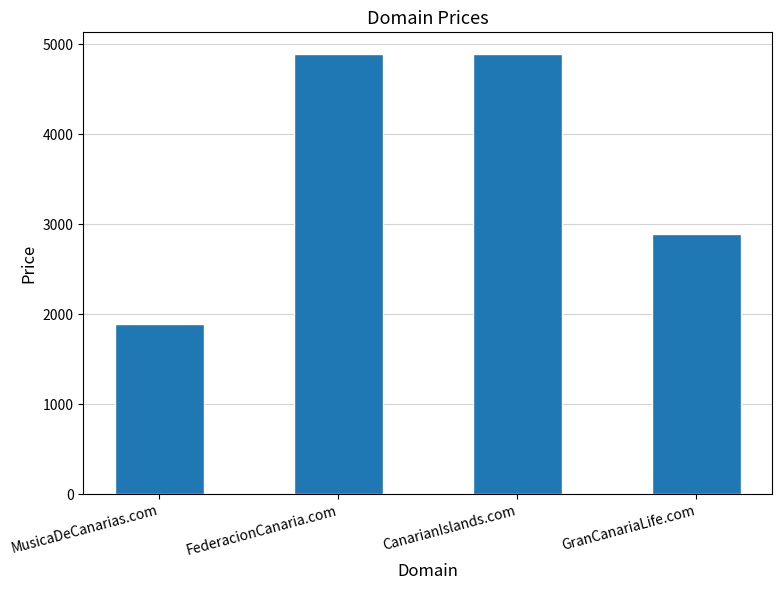

True or false: the data shows 3849 at GranCanariaLife.com.

False